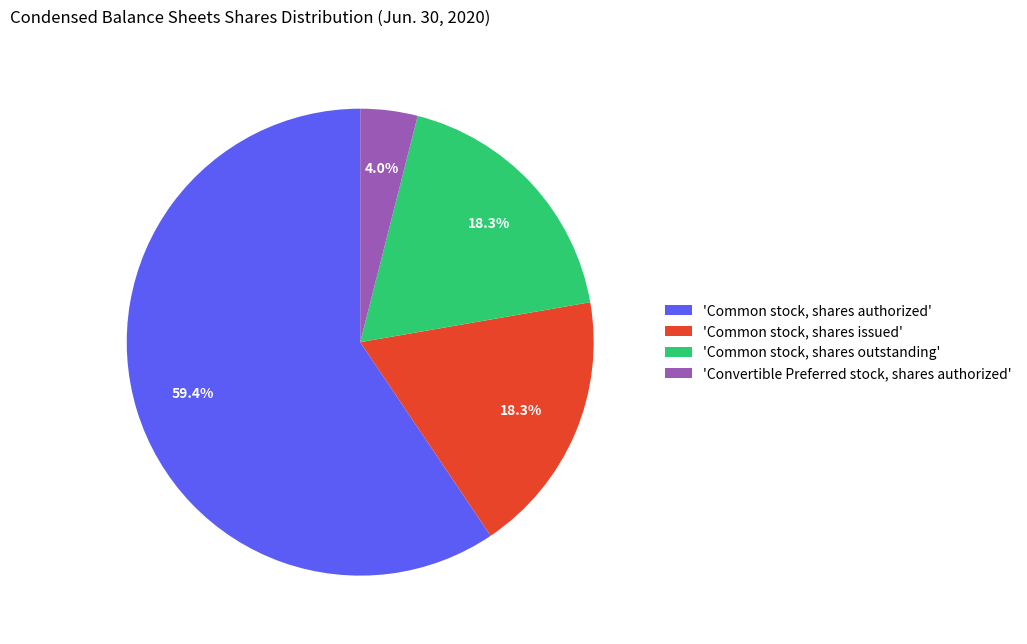

Is there any slice that represents more than half of the pie?

Yes